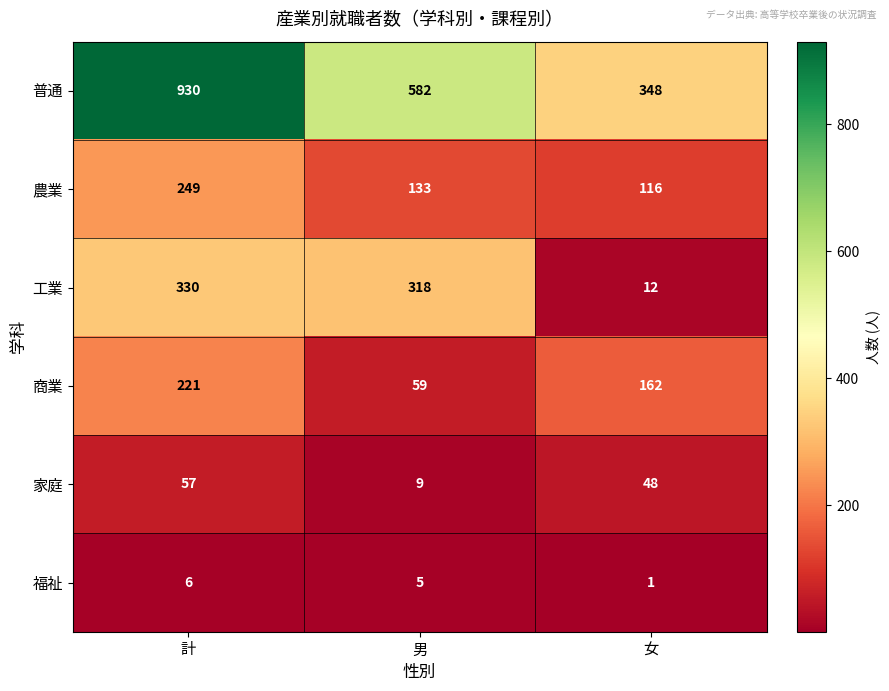

Which category has the highest value across all series?

計